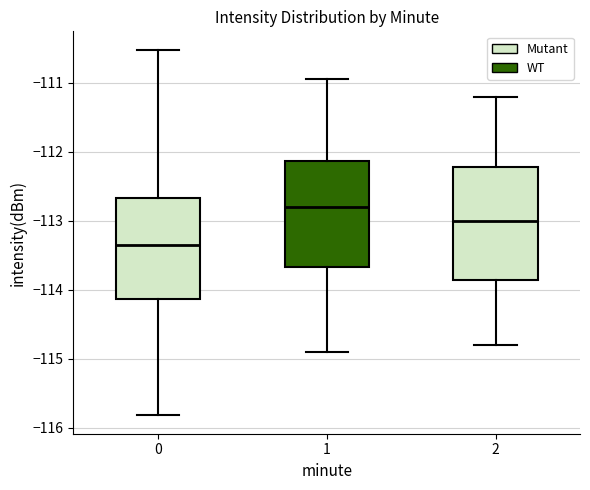

Which box has the lowest median line?

0